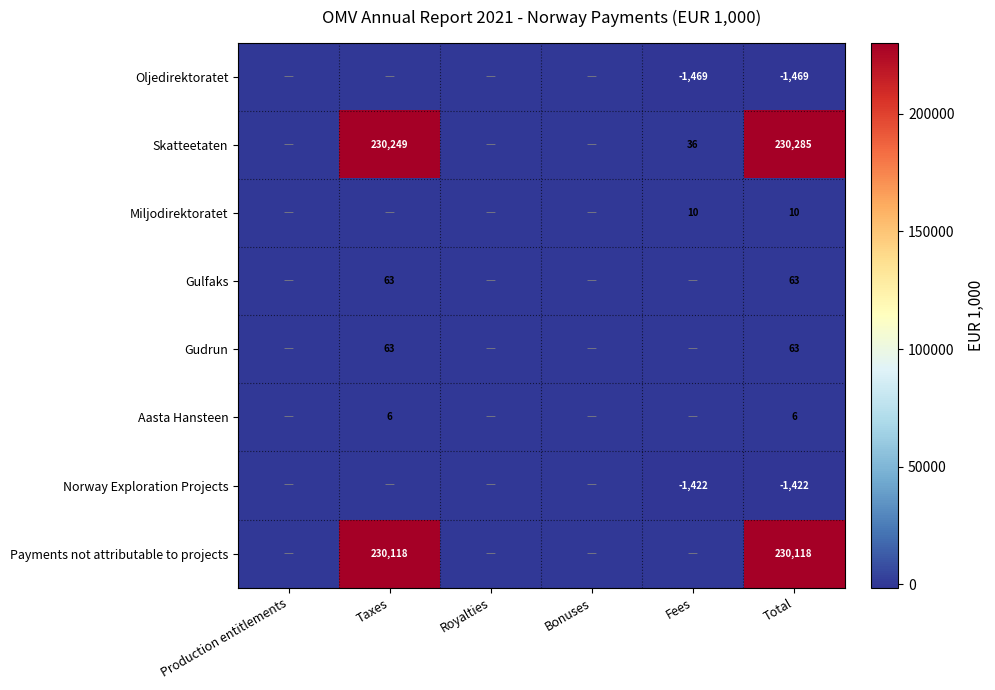

Is it true that Gudrun equals 63 at Total?

True